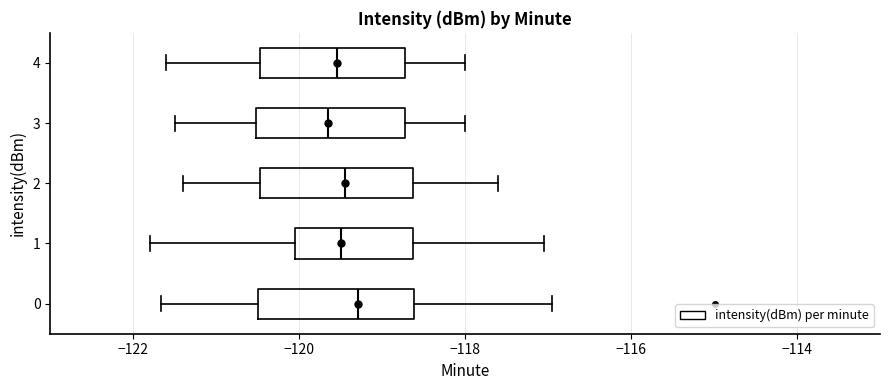

Reading bottom to top, read every box against the x-axis: the position of its median line, the range the box covers, and the ends of its whiskers. The values are not printed on the chart, so give them approximately, as read against the axis.

0: median -119.2, box -120.4 to -118.6, whiskers -121.6 to -117.0
1: median -119.4, box -120.0 to -118.6, whiskers -121.8 to -117.0
2: median -119.4, box -120.4 to -118.6, whiskers -121.4 to -117.6
3: median -119.6, box -120.6 to -118.8, whiskers -121.4 to -118.0
4: median -119.6, box -120.4 to -118.8, whiskers -121.6 to -118.0